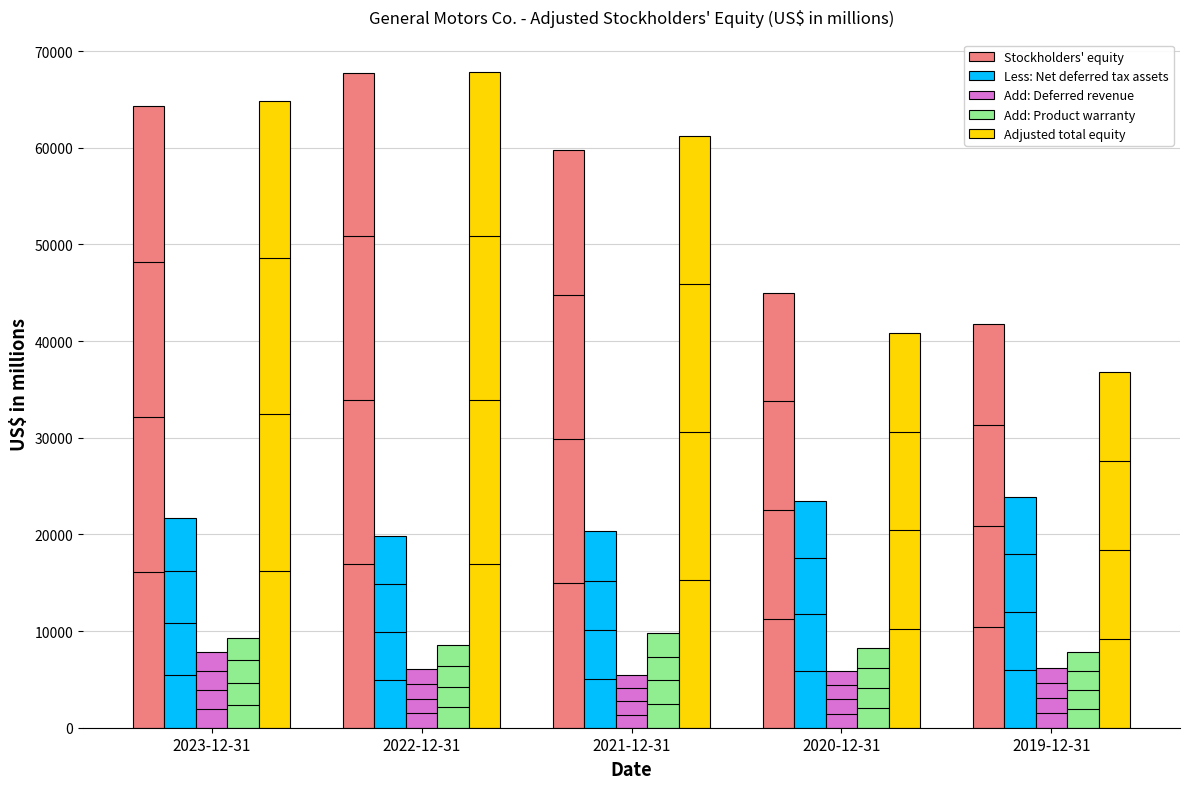

Read the Add: Product warranty value at 2020-12-31, to the nearest 50.

8250